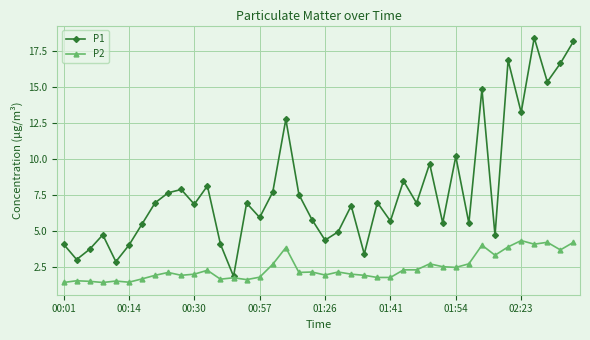

Which series has the widest spread of values?

P1